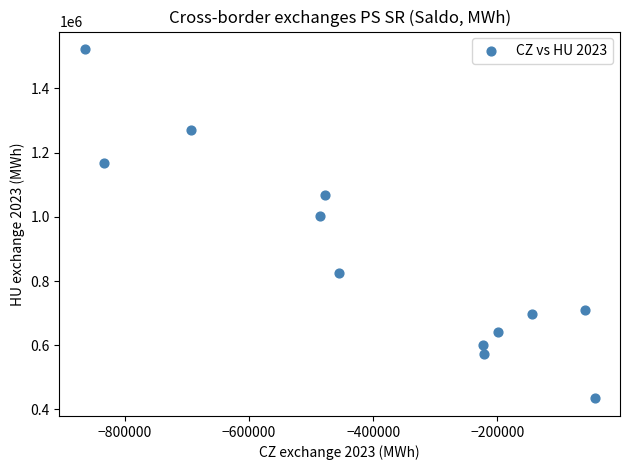

What Y value in the scatter plot is closest to 978517?

1004039.3